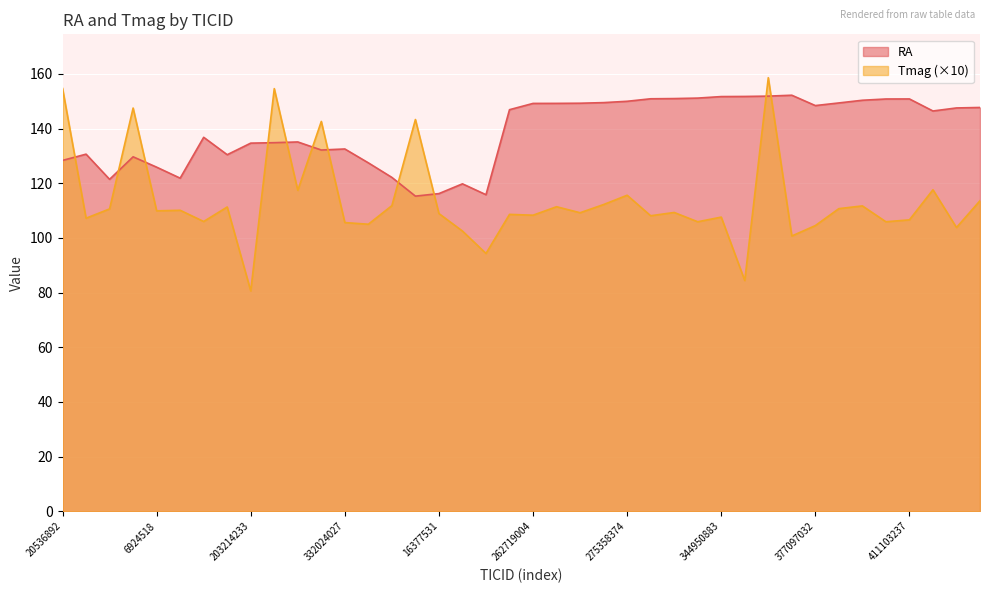

In Tmag, how many points are higher than both neighbors (excluding endpoints)?

14